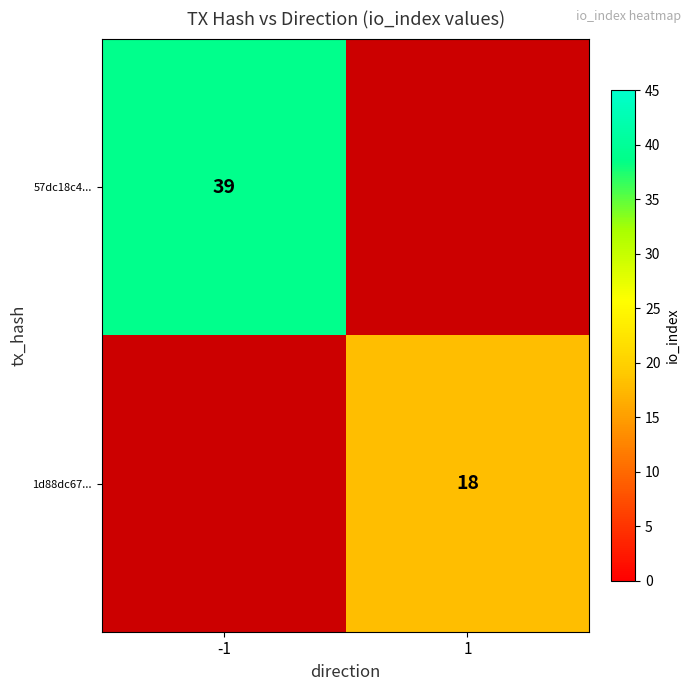

Between 1 and -1, which is larger?

-1